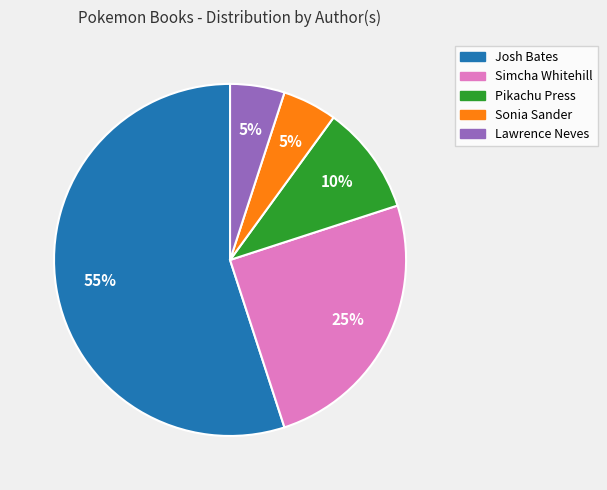

Combined, do Sonia Sander and Pikachu Press account for over 50%?

No